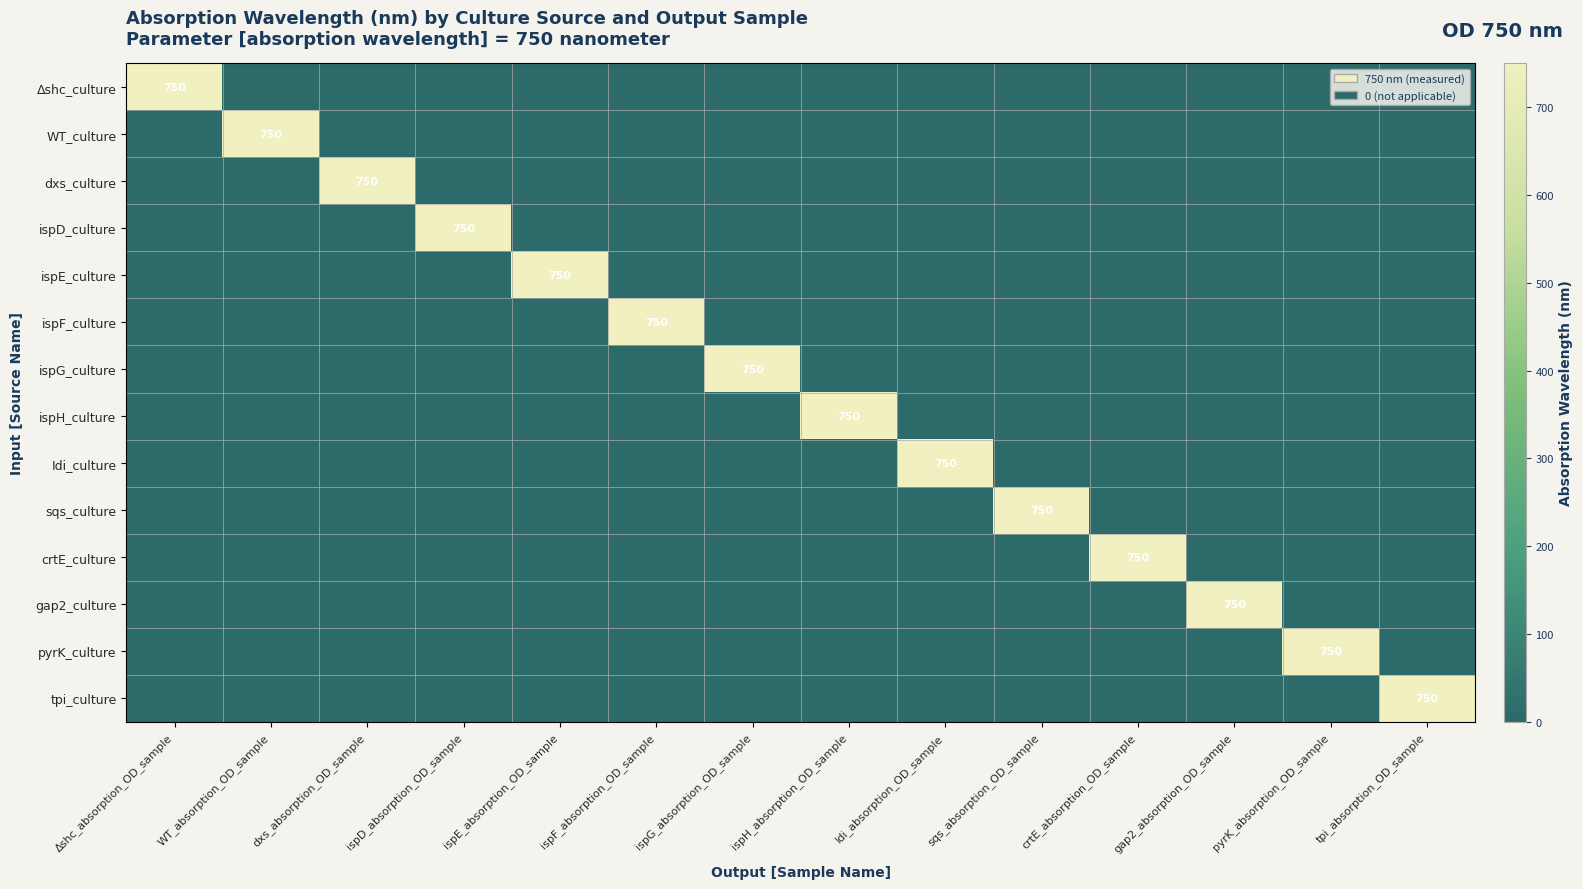

Rank the series by their maximum value, from highest to lowest.

Δshc_culture, WT_culture, dxs_culture, ispD_culture, ispE_culture, ispF_culture, ispG_culture, ispH_culture, Idi_culture, sqs_culture, crtE_culture, gap2_culture, pyrK_culture, tpi_culture